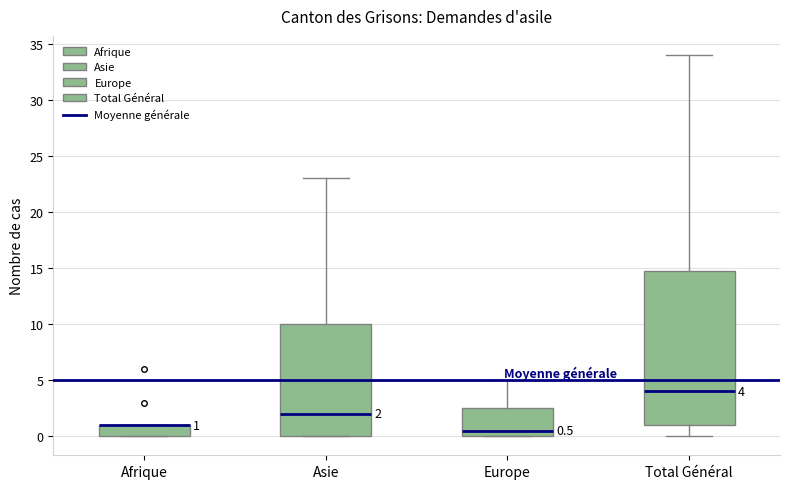

Comparing the boxes themselves (not the whiskers), which one is the tallest?

Total Général